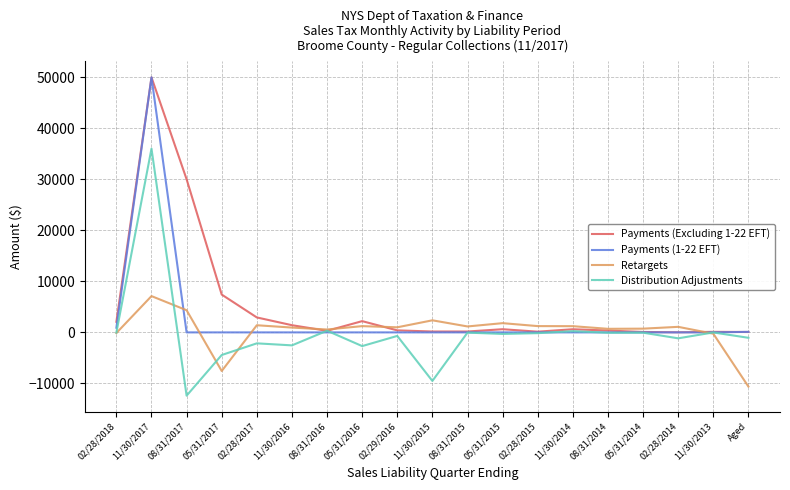

What position from the right is 08/31/2017?

17